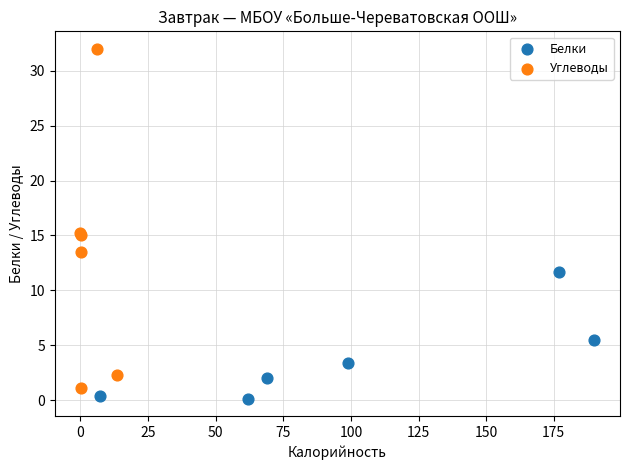

Which series has the largest Y range (max minus min)?

Углеводы